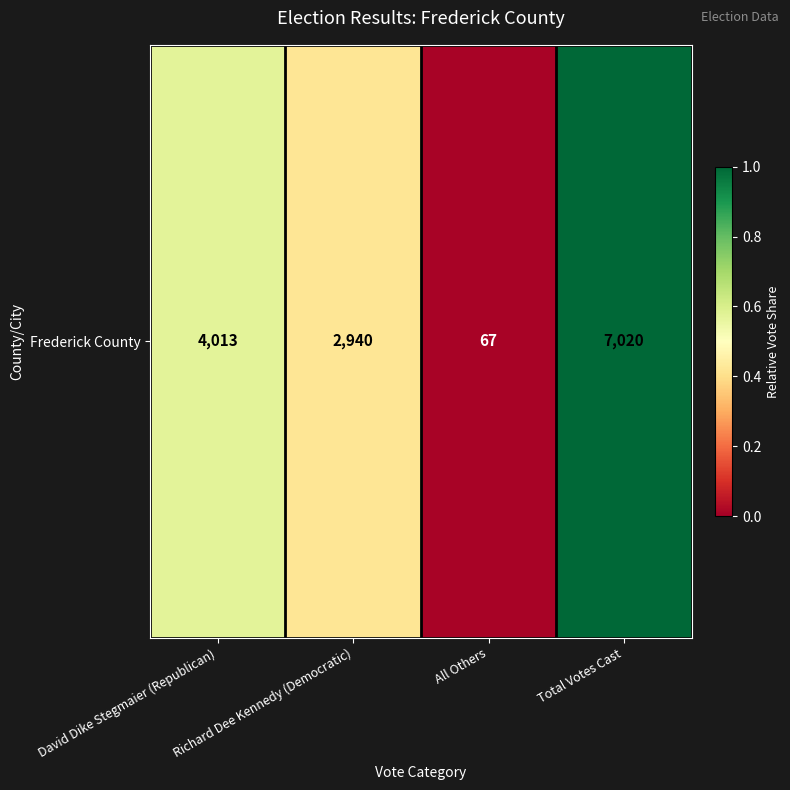

What is the average value?

0.5